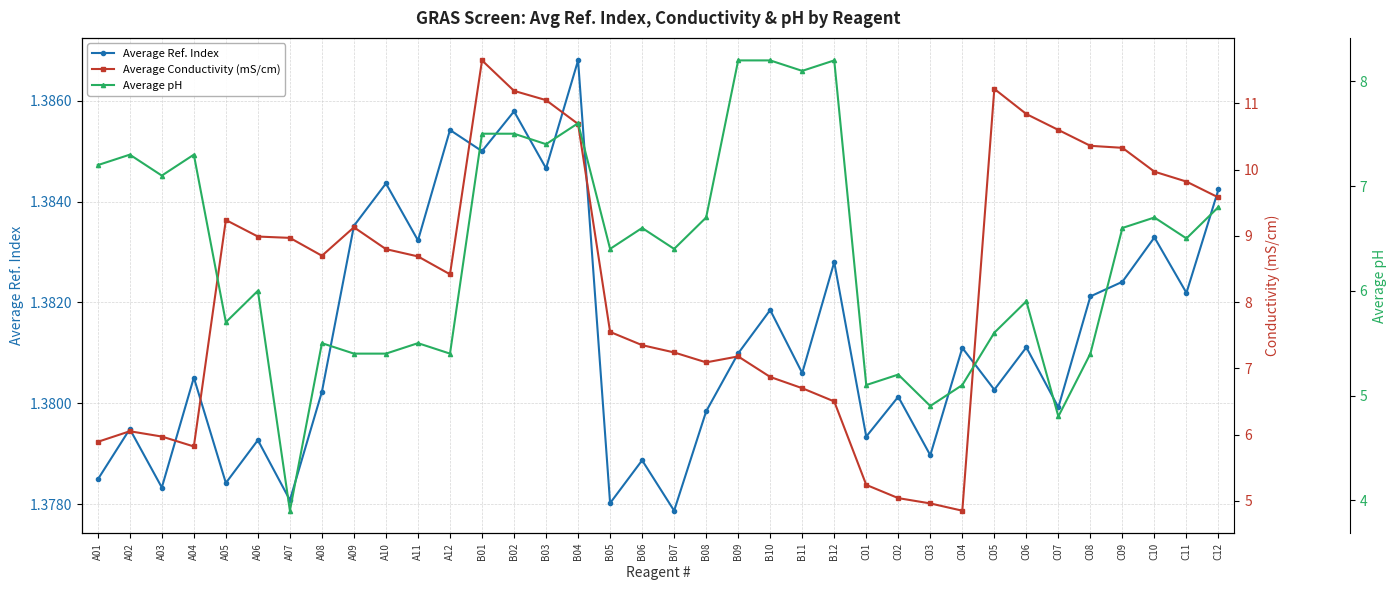

What is the sum of all Average pH values?

229.1